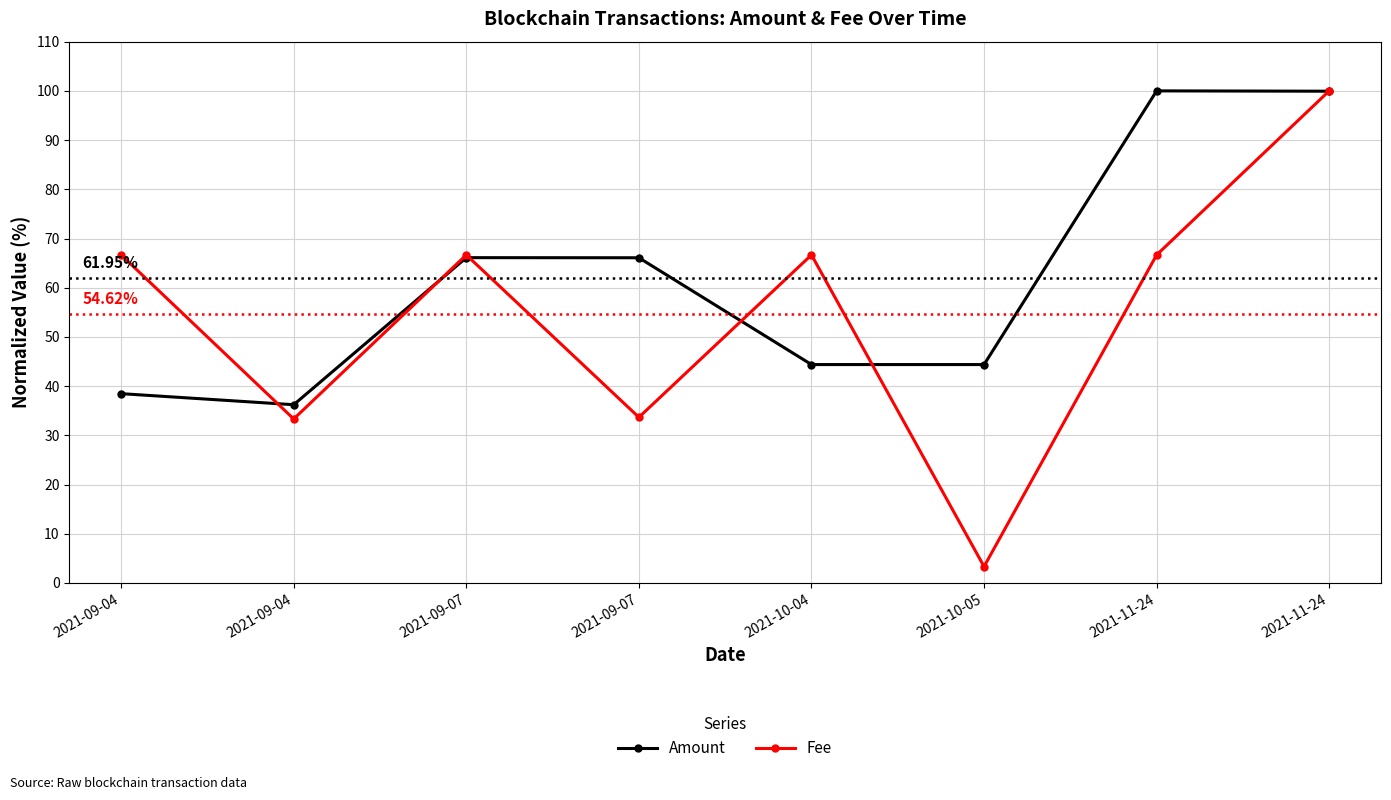

How many distinct data groups are displayed?

2